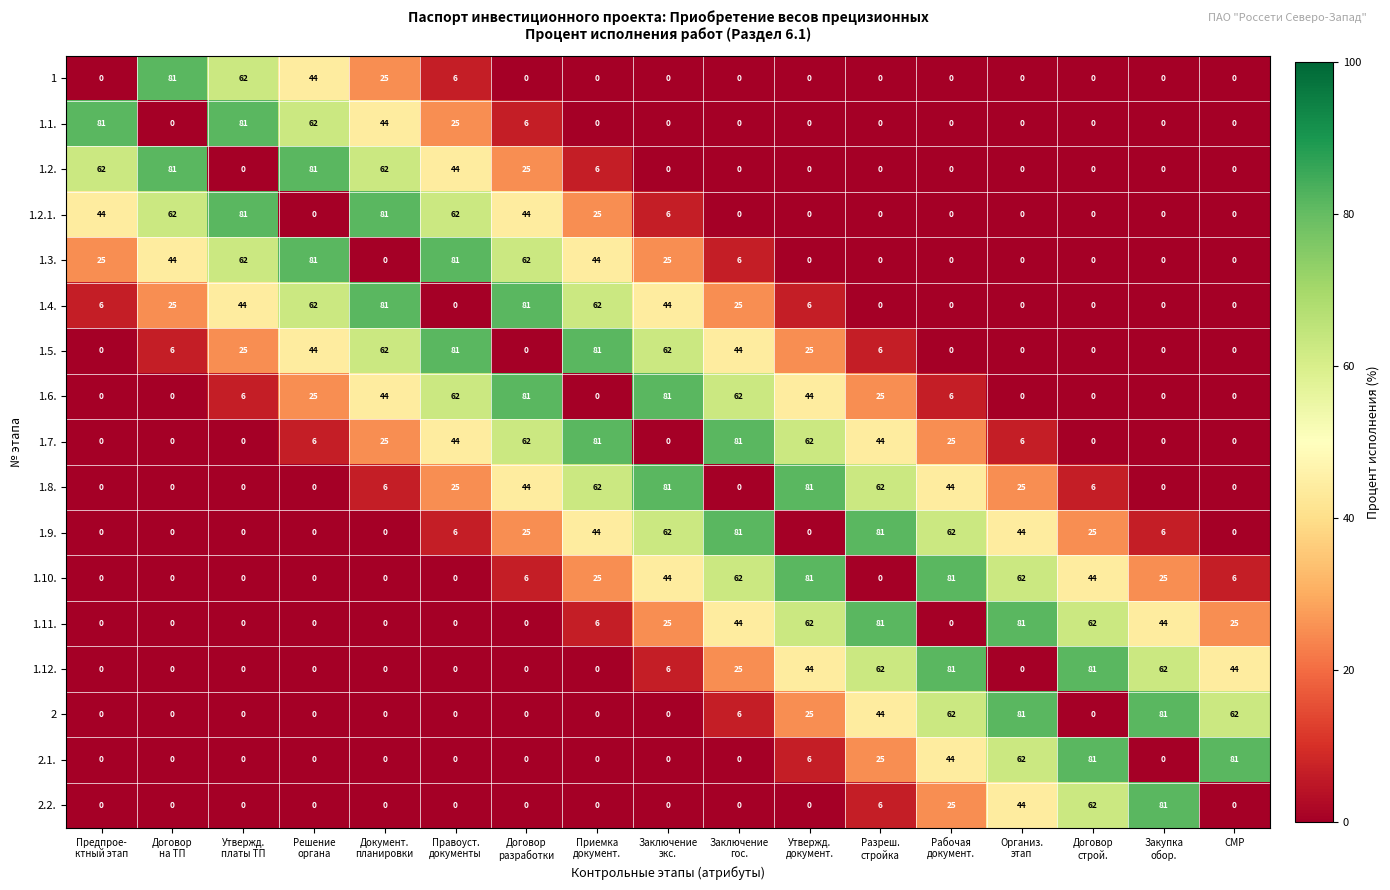

What is the average value of the 1.2.1. series?

24